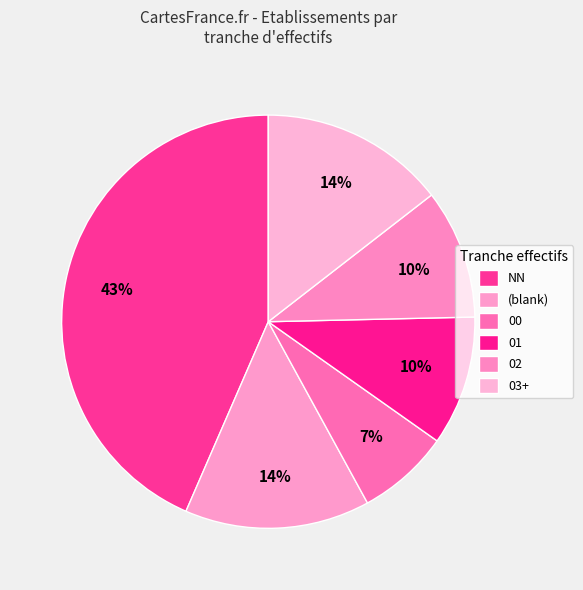

How many slices are in this pie chart?

6